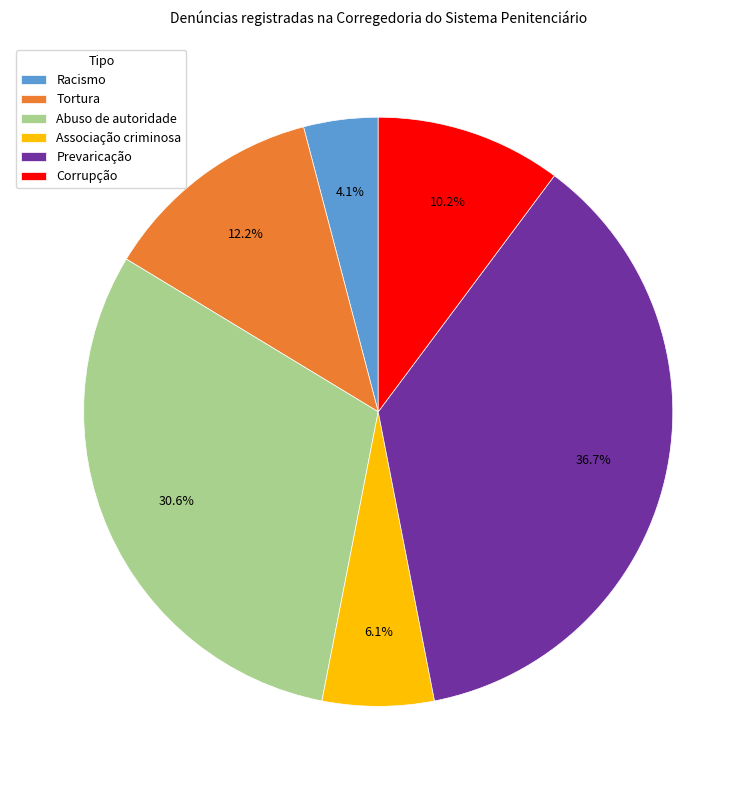

To the nearest percent, what is the difference between the largest and smallest slice percentages?

33%